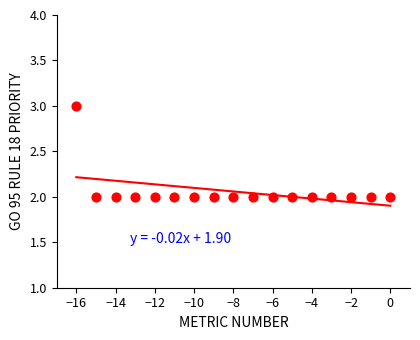

What is the range of X values (max minus min)?

16